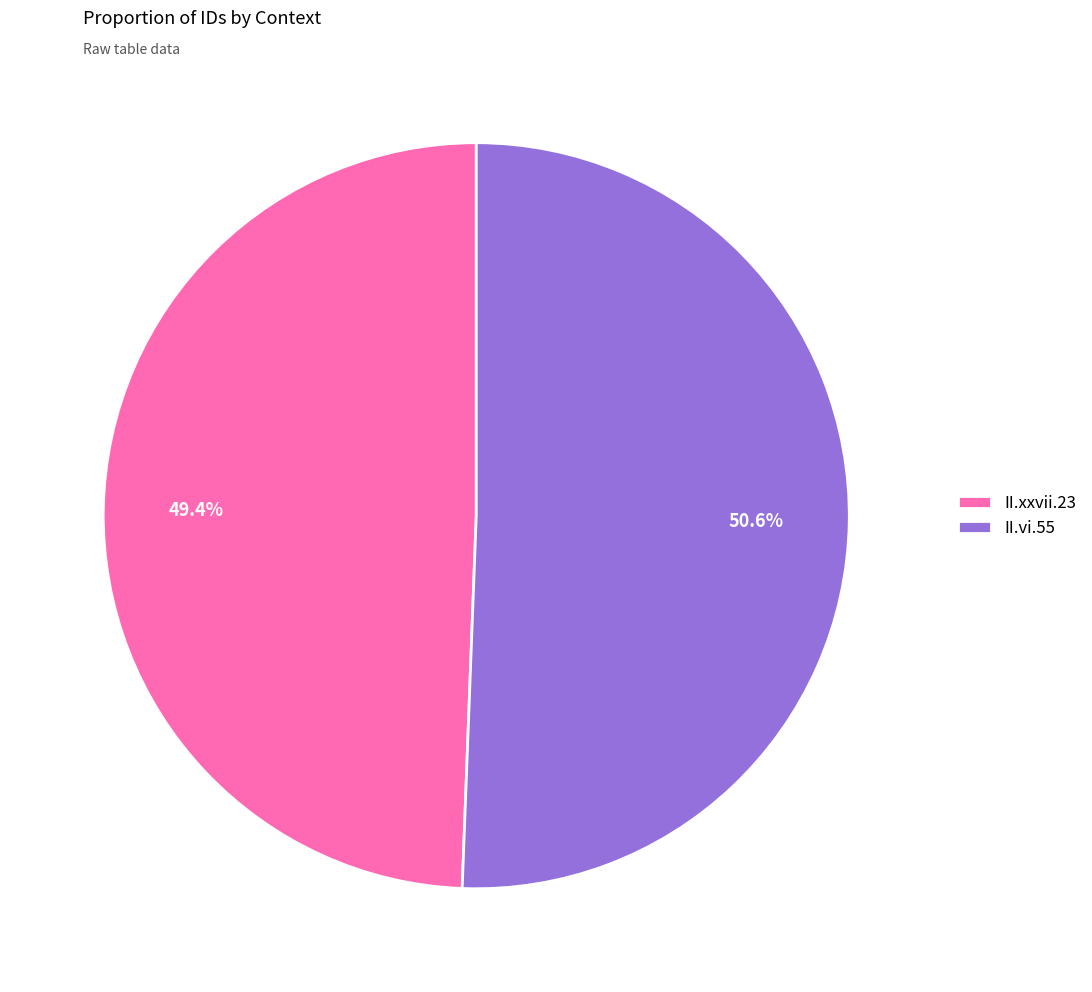

To the nearest percent, what percentage of the pie is II.vi.55?

51%